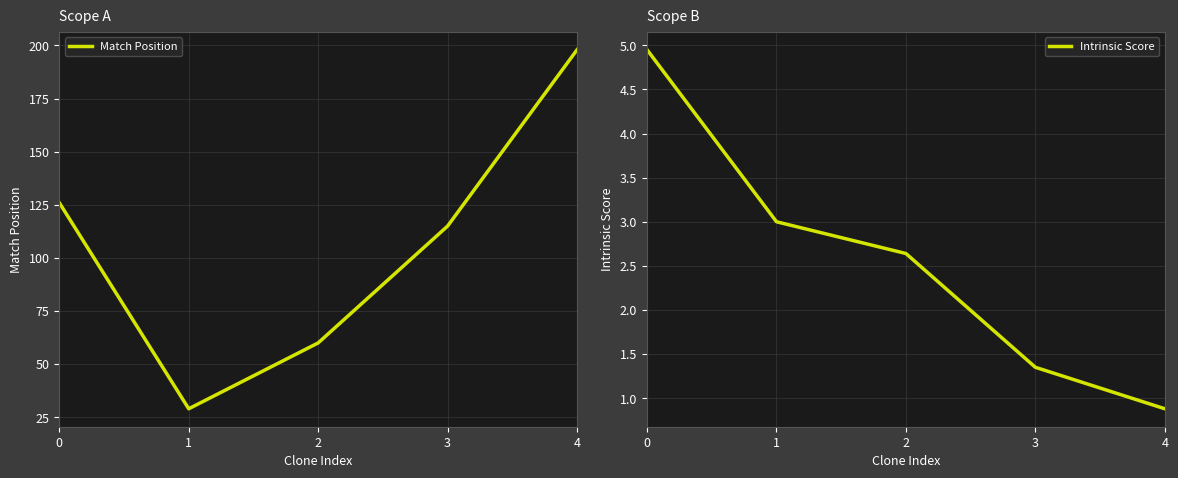

True or false: Intrinsic Score and Match Position cross at least once.

False